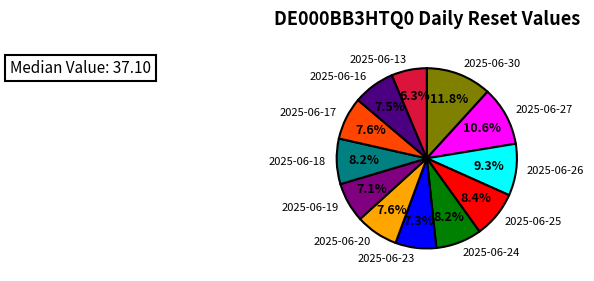

To the nearest percent, what portion does 2025-06-26 represent?

9%